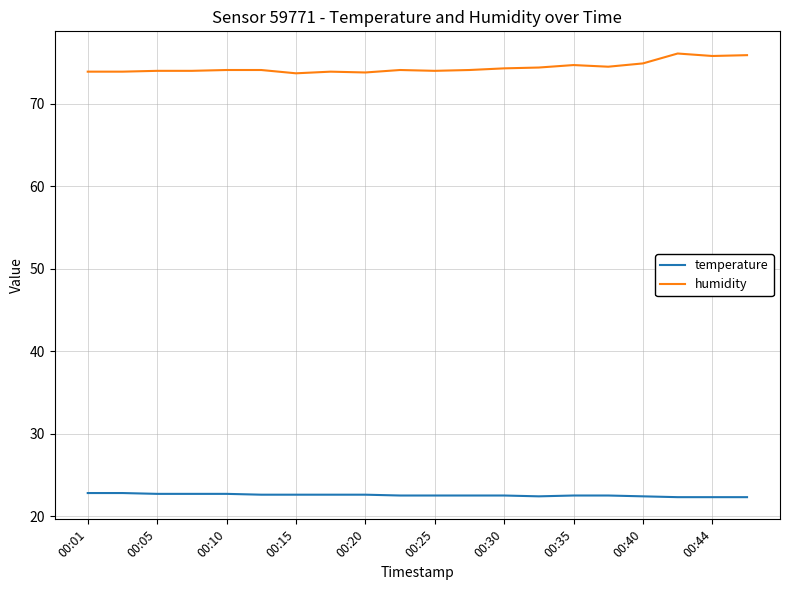

Count the number of categories in the chart.

20